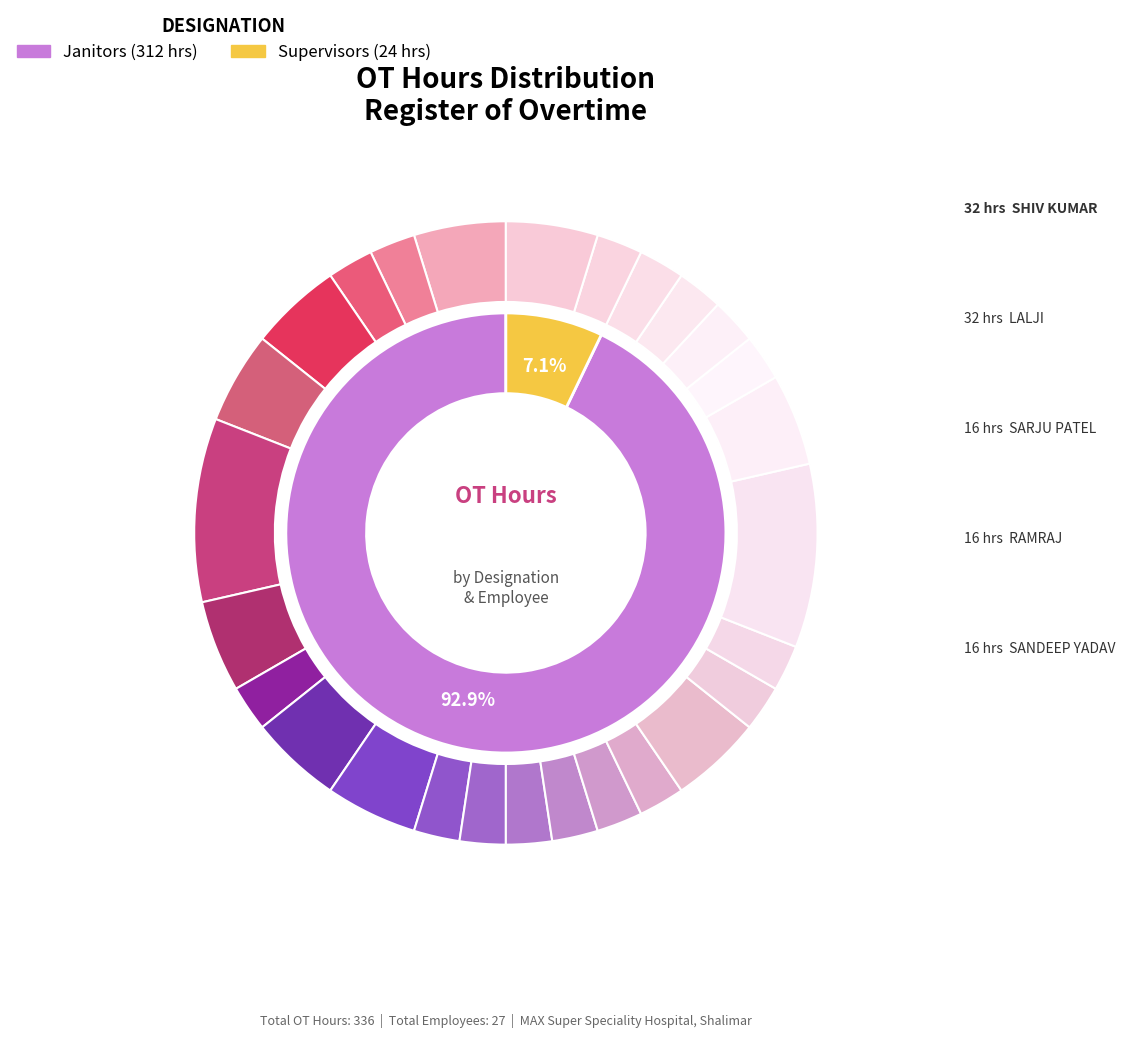

True or false: LALJI accounts for 10% of the total.

True